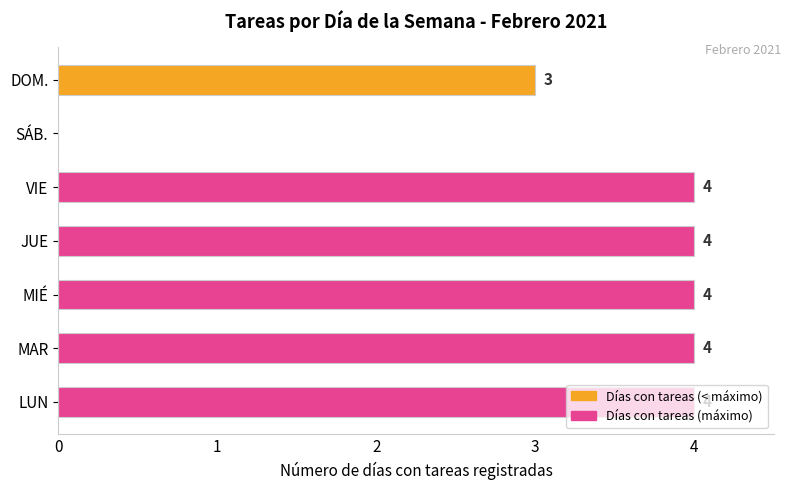

What is the maximum value shown in the chart?

4